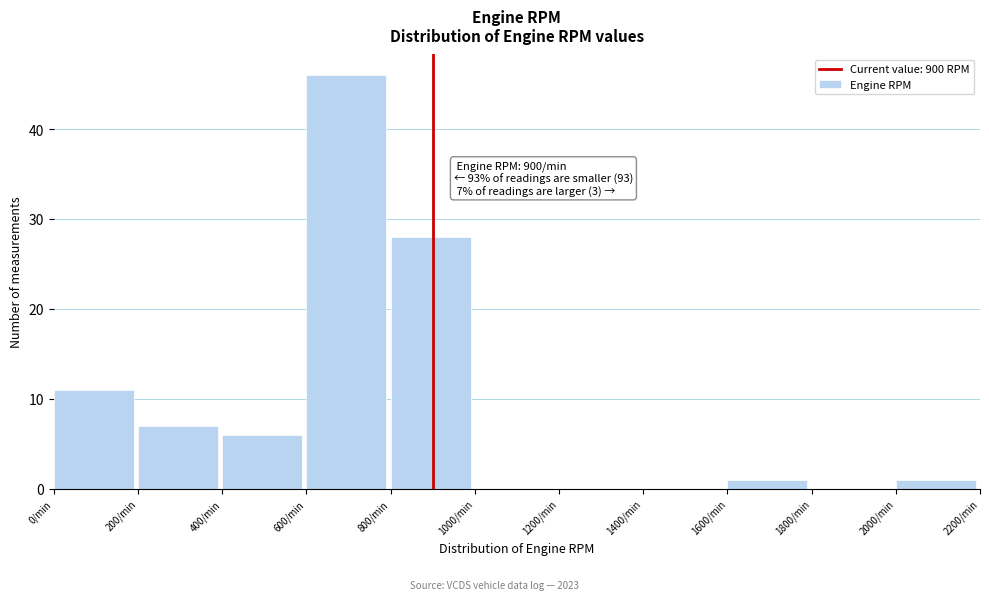

Over which range of the x-axis is the bar tallest?

600 to 800